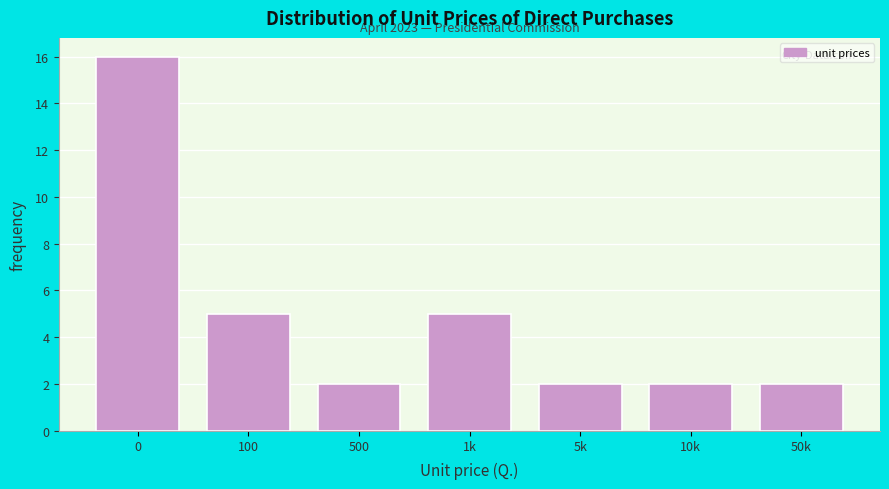

Reading left to right, transcribe all the data shown in this chart.

0=16	100=5	500=2	1k=5	5k=2	10k=2	50k=2